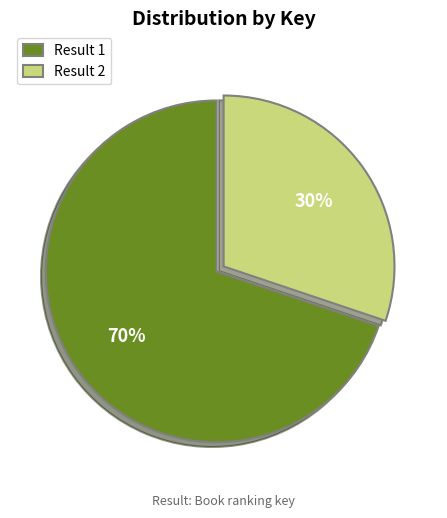

How many segments does this pie chart have?

2